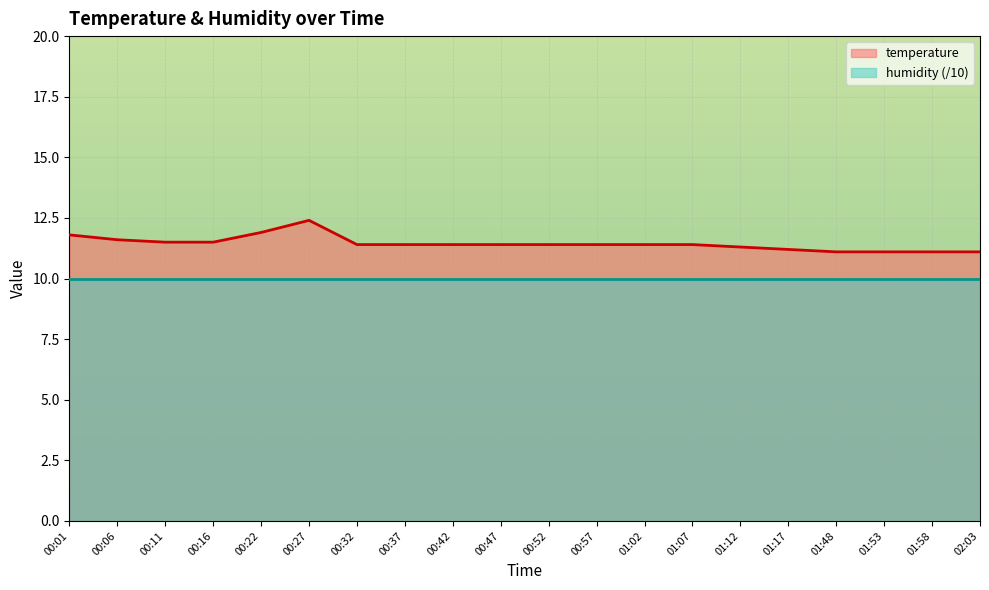

Reading left to right, extract all data points from this chart.

00:01=11.8	00:06=11.6	00:11=11.5	00:16=11.5	00:22=11.9	00:27=12.4	00:32=11.4	00:37=11.4	00:42=11.4	00:47=11.4	00:52=11.4	00:57=11.4	01:02=11.4	01:07=11.4	01:12=11.3	01:17=11.2	01:48=11.1	01:53=11.1	01:58=11.1	02:03=11.1